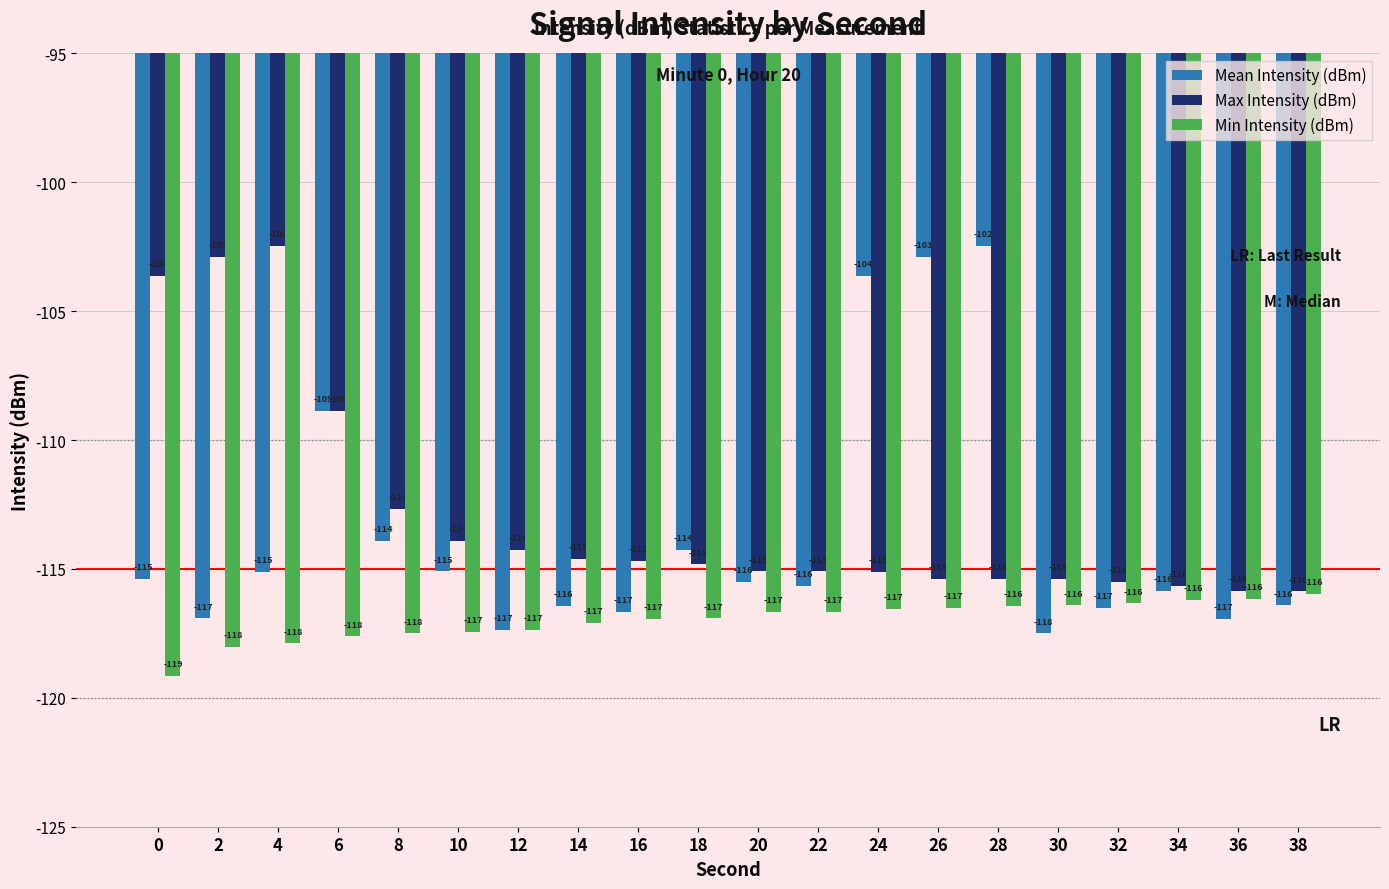

What is the spread (max minus min) of values at 12?

3.1